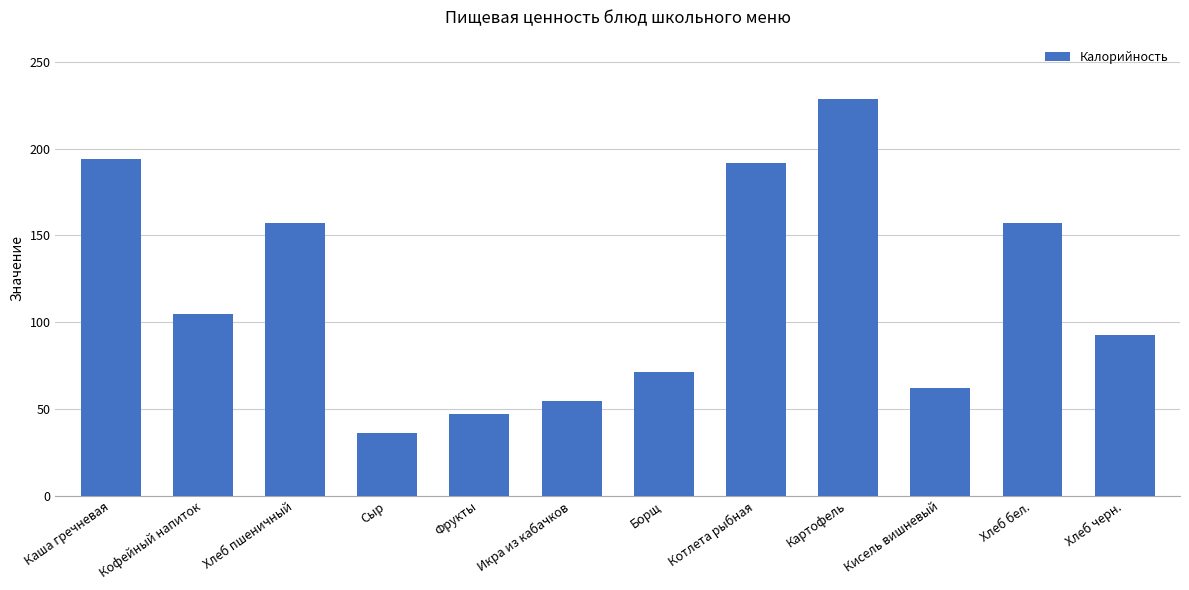

What is the change in value from Фрукты to Котлета рыбная?

+144.5